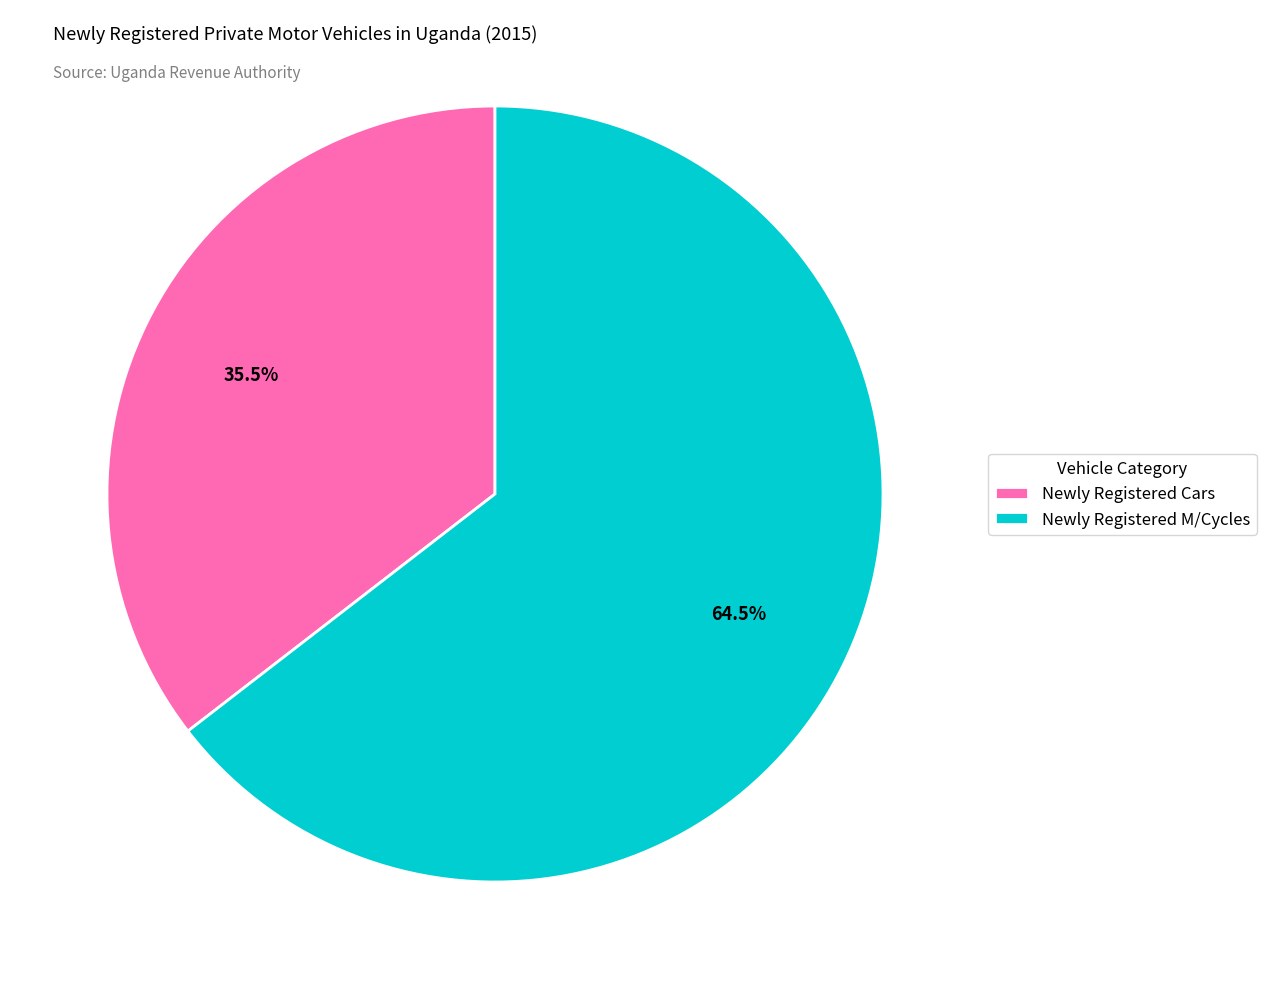

What is the largest slice in the pie chart?

Newly Registered M/Cycles